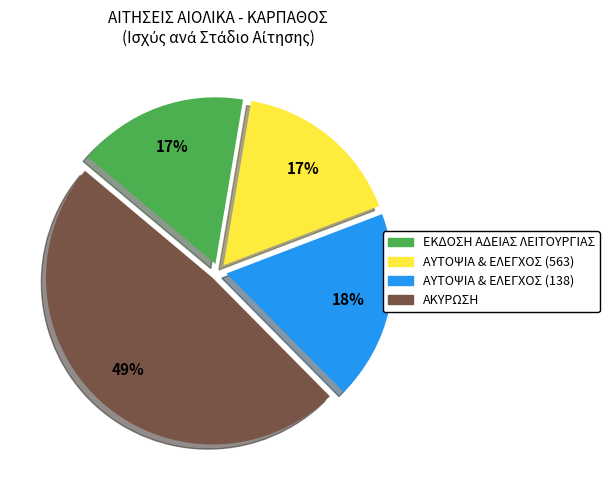

How many slices are in this pie chart?

4